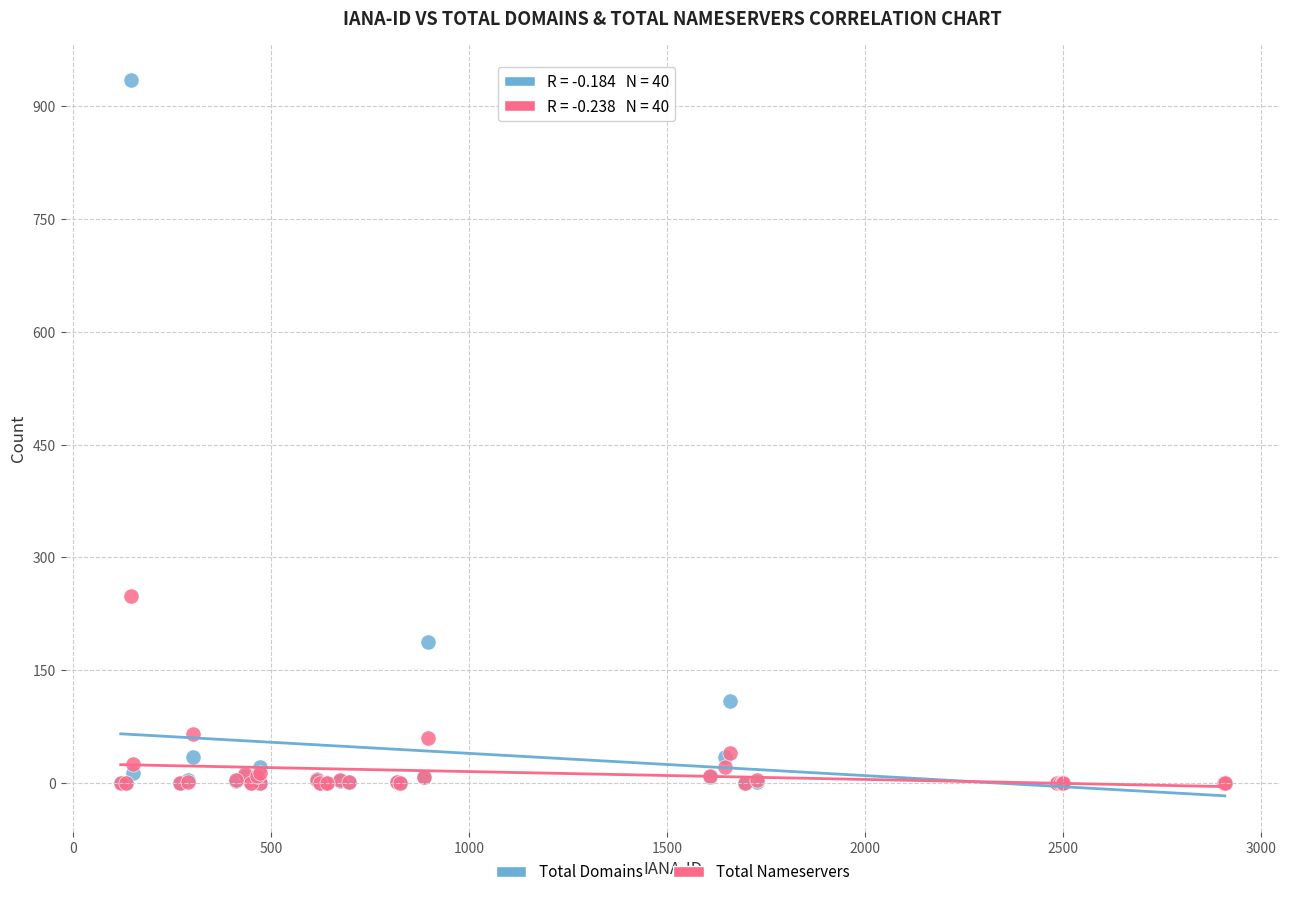

Across all series, what Y value is closest to 467?

249